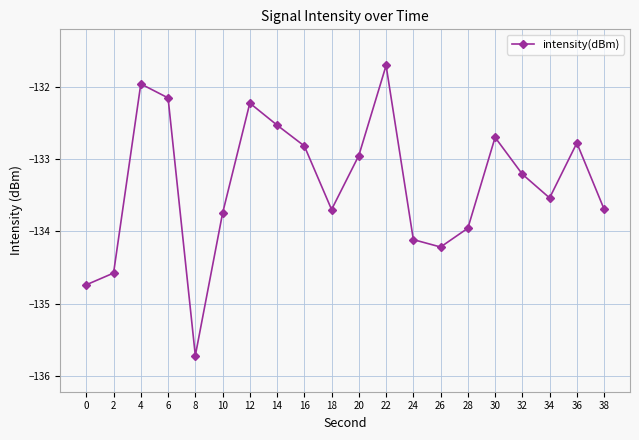

The chart shows a value of -133.5 at 34. True or false?

True